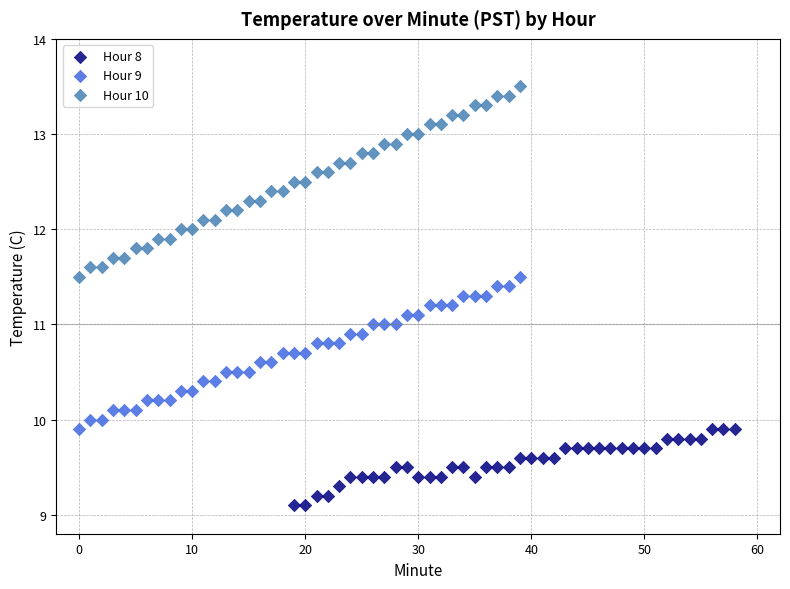

Which series contains the highest Y value?

Hour 10